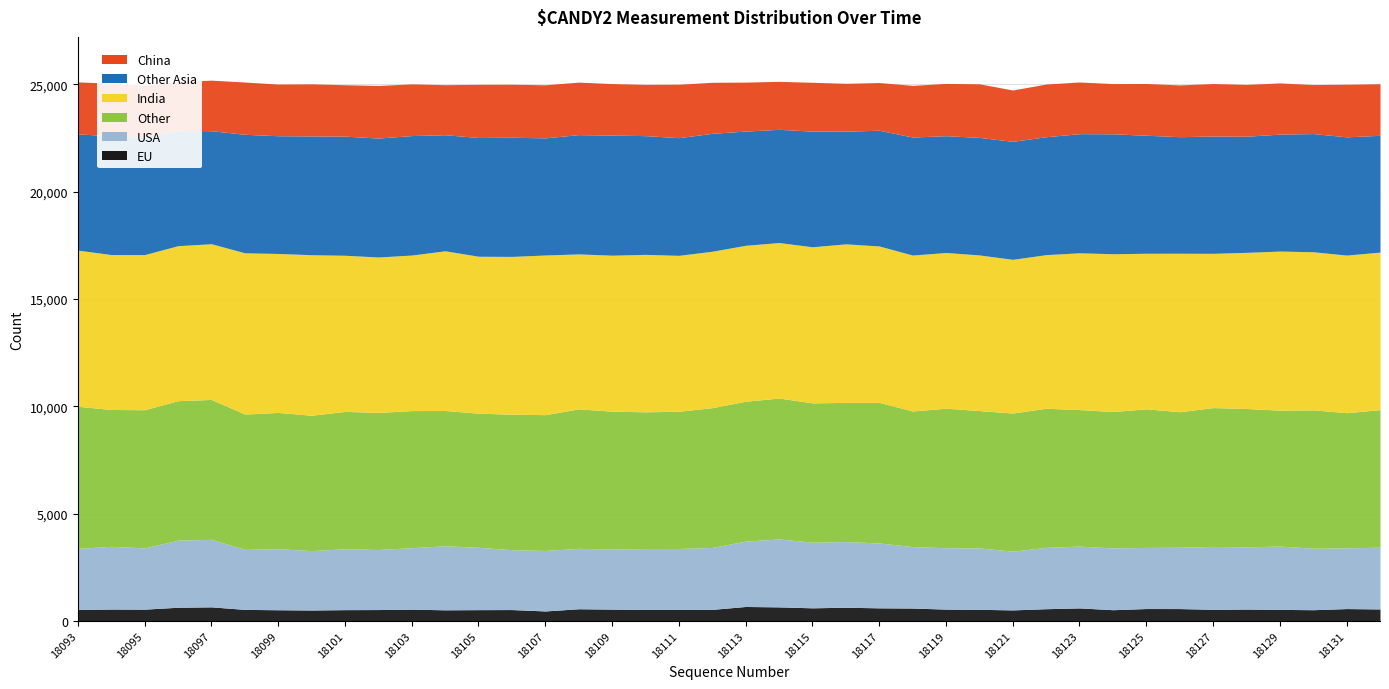

Rank the series at 18127 from lowest to highest value.

EU, China, USA, Other Asia, Other, India